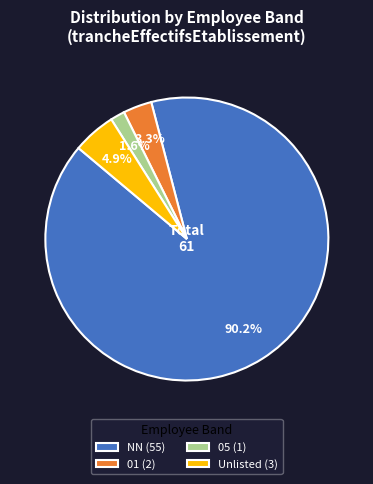

Which has a higher value, 05 (1) or Unlisted (3)?

Unlisted (3)